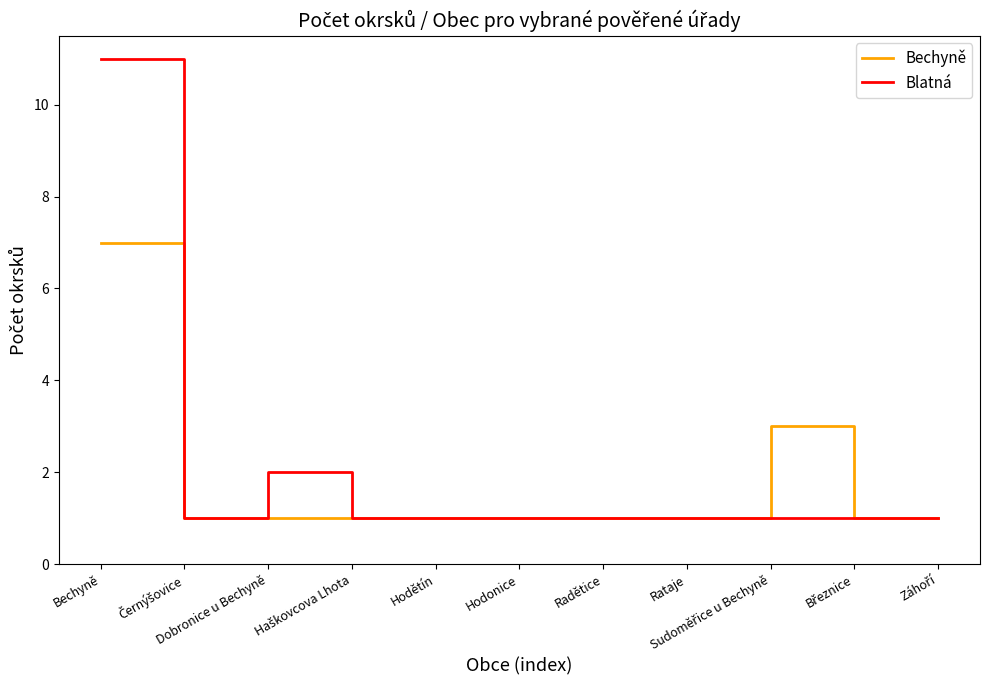

Reading left to right, extract all data points from this chart.

Bechyně: 7	1	1	1	1	1	1	1	3	1	1
Blatná: 11	1	2	1	1	1	1	1	1	1	1